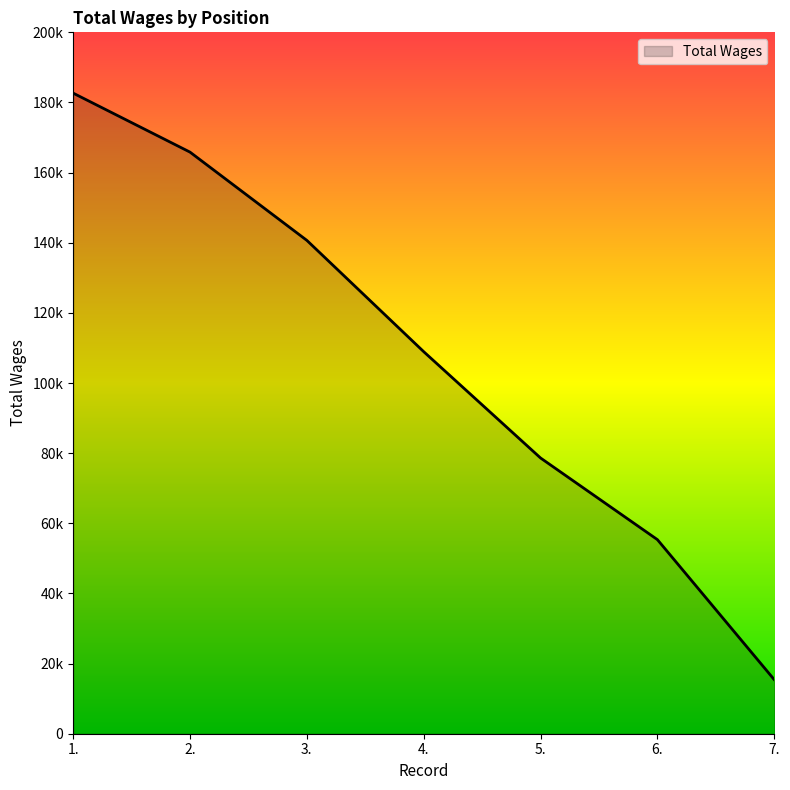

Reading left to right, list all the values displayed in this chart.

182665	165845	140676	108940	78624	55345	15415